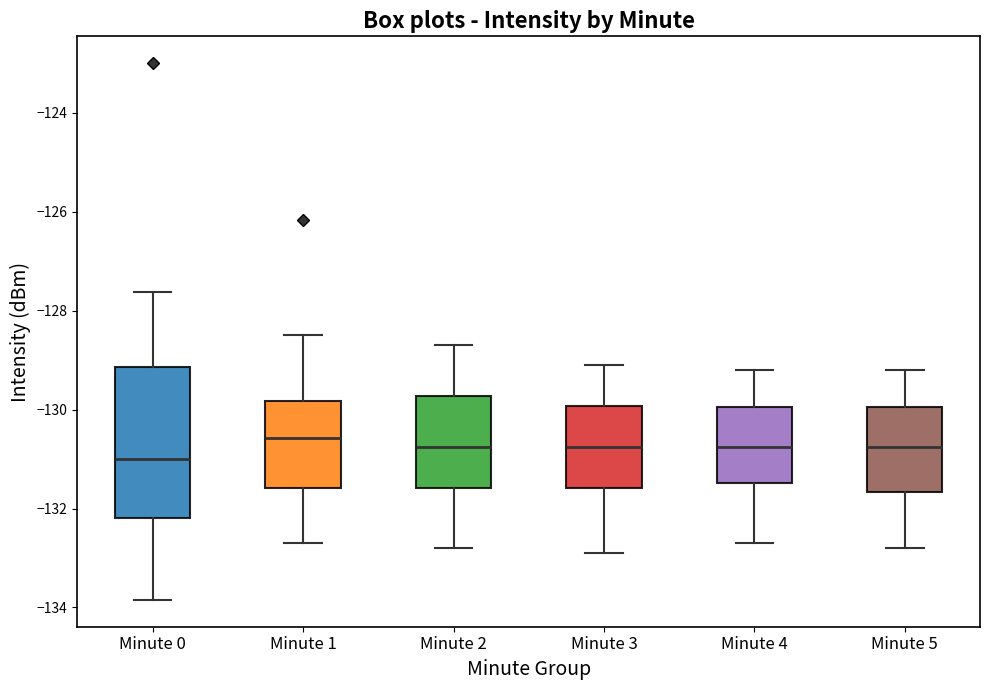

Where is the upper edge of the box for Minute 3 on the y-axis? The values are not printed on the chart, so give them approximately, as read against the axis.

-130.0